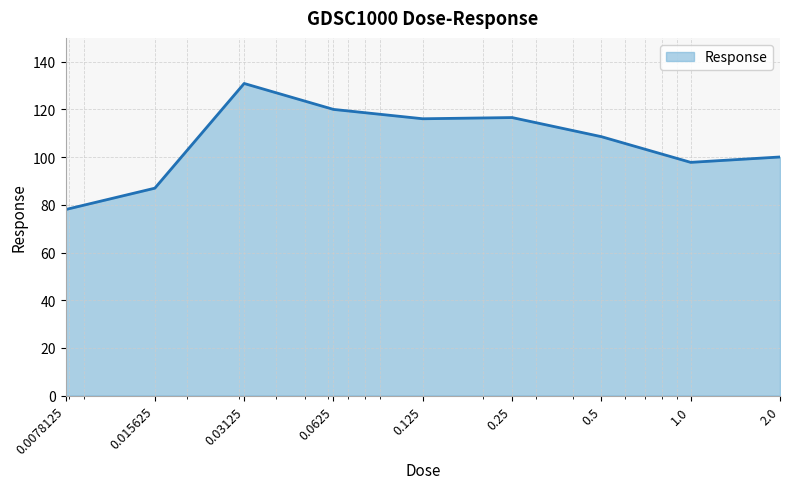

What is the difference between the maximum and minimum values?

52.9